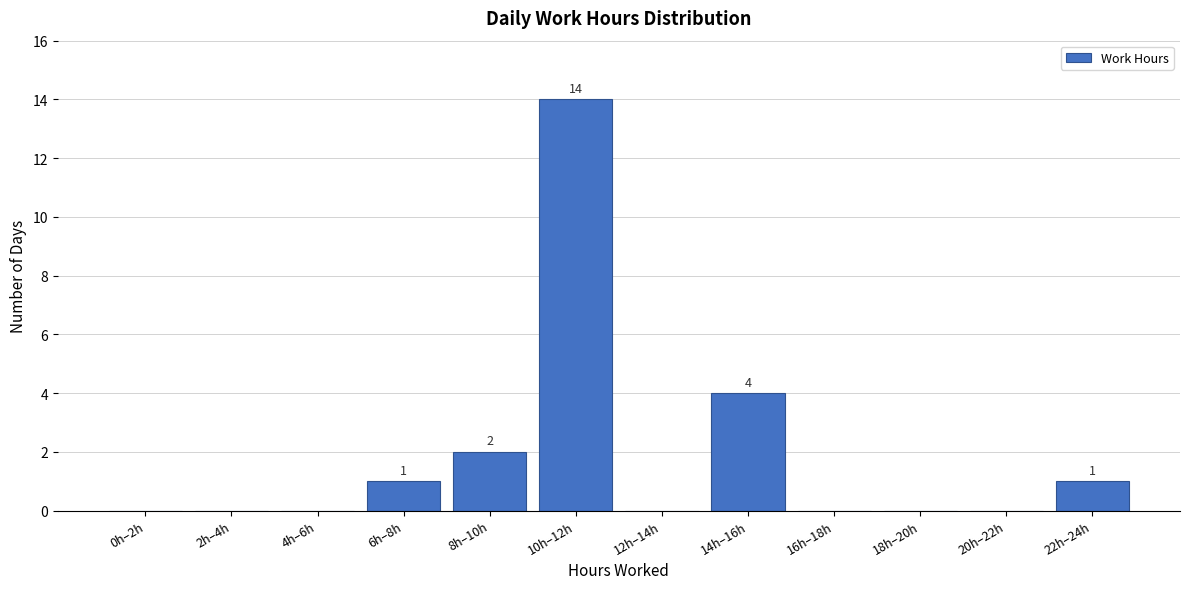

Reading right to left, extract all data points from this chart.

22h–24h=1	20h–22h=0	18h–20h=0	16h–18h=0	14h–16h=4	12h–14h=0	10h–12h=14	8h–10h=2	6h–8h=1	4h–6h=0	2h–4h=0	0h–2h=0